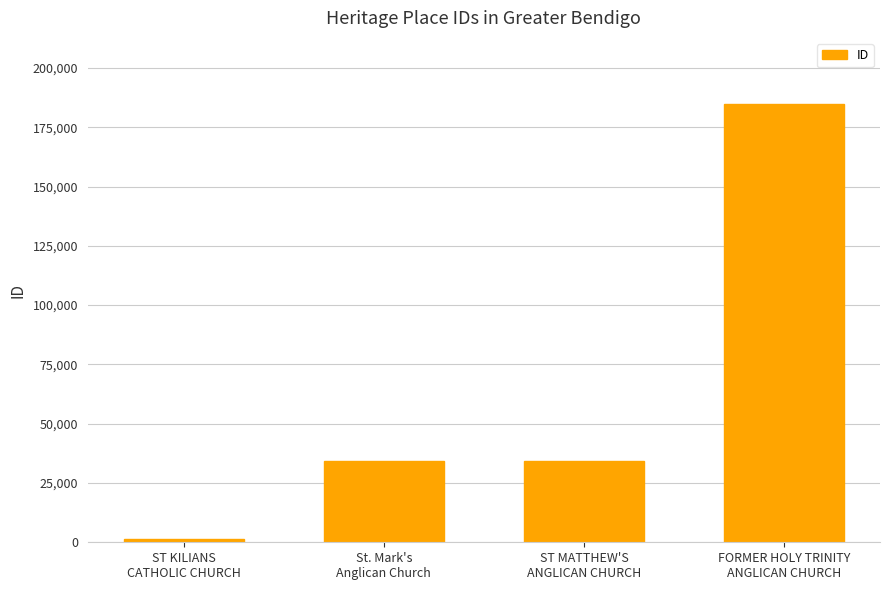

Which category has the highest value across all series?

FORMER HOLY TRINITY
ANGLICAN CHURCH